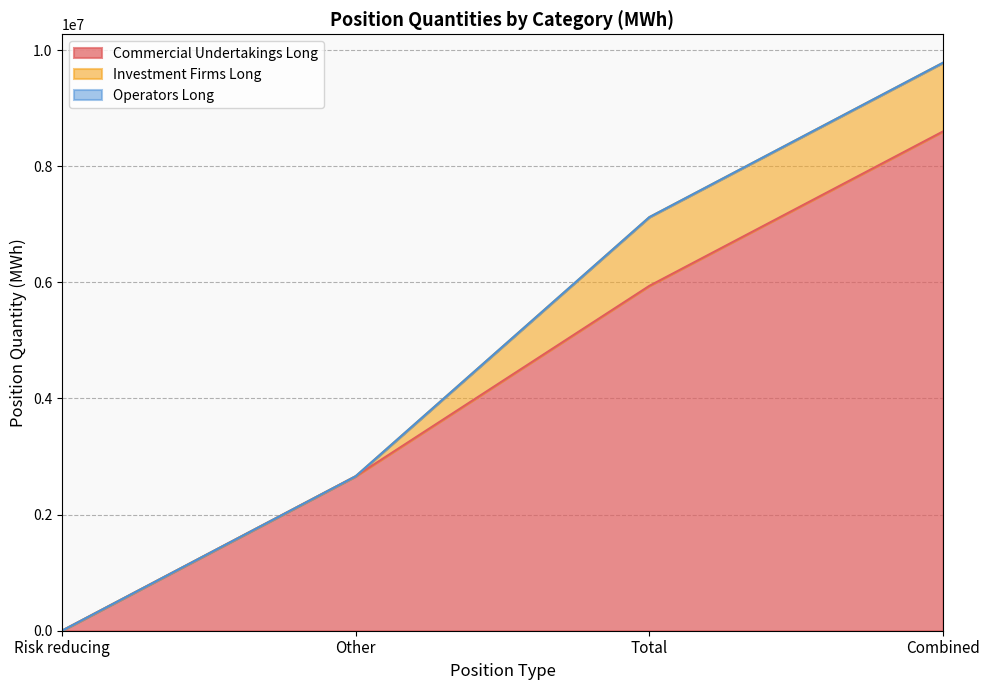

What is the total value across all series at Combined?

9781872